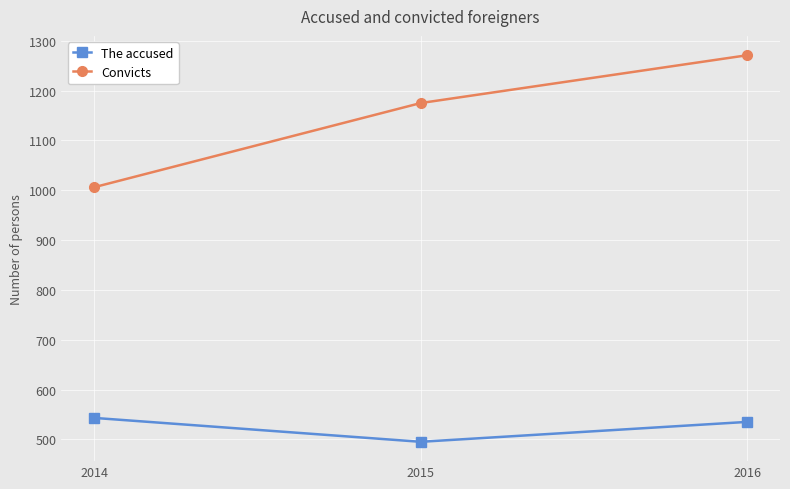

Read the The accused value at 2016.

535